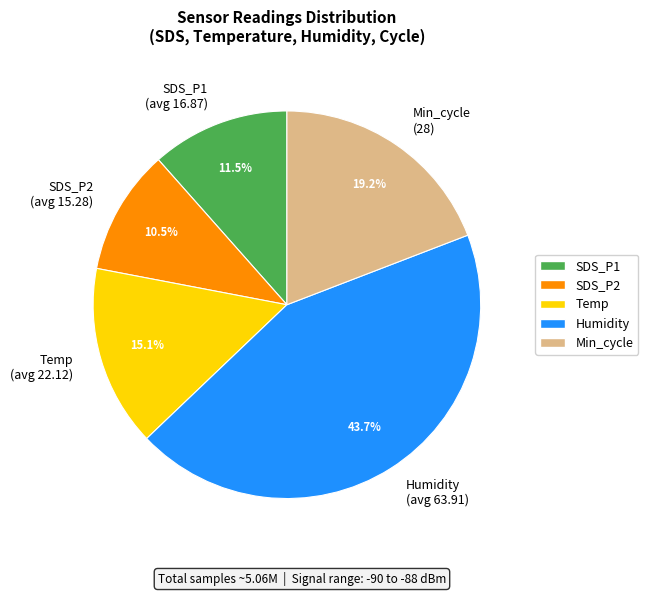

Does any single category account for the majority?

No